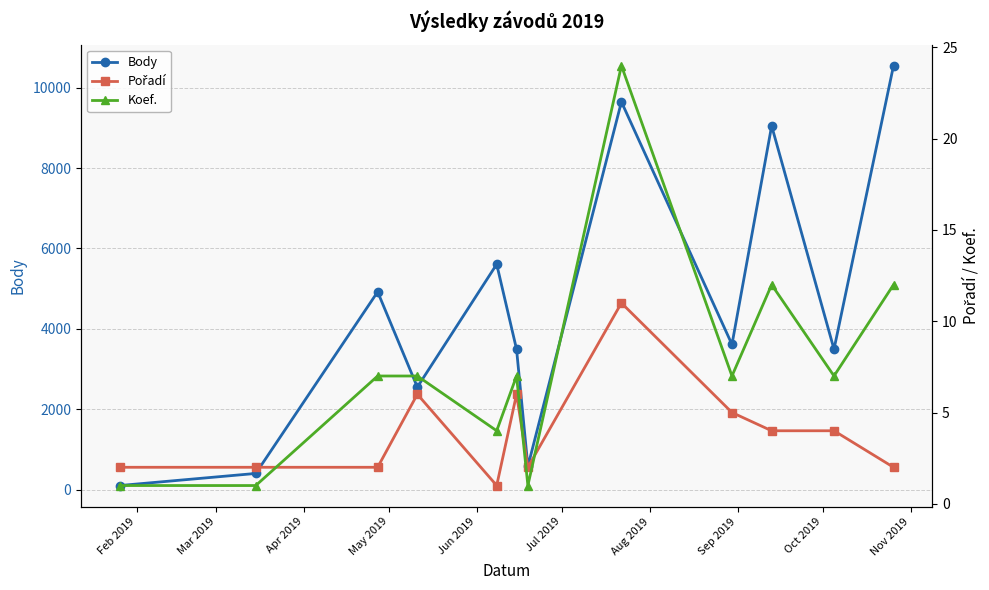

What is the maximum value for Body?

10550